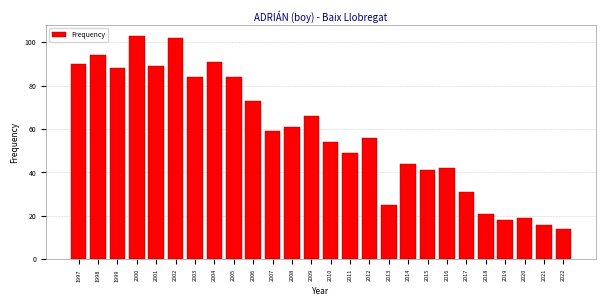

Reading left to right, transcribe all the data shown in this chart.

1997=90	1998=94	1999=88	2000=103	2001=89	2002=102	2003=84	2004=91	2005=84	2006=73	2007=59	2008=61	2009=66	2010=54	2011=49	2012=56	2013=25	2014=44	2015=41	2016=42	2017=31	2018=21	2019=18	2020=19	2021=16	2022=14